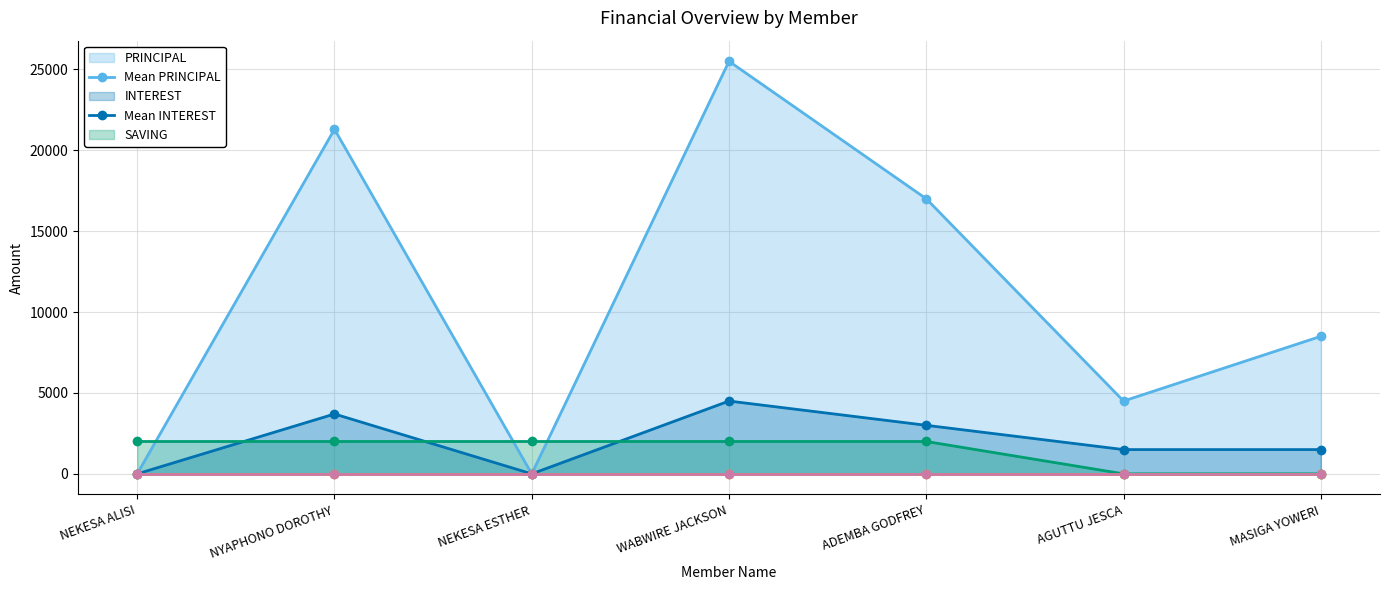

The value of Mean FINES at NEKESA ESTHER is 0. True or false?

True